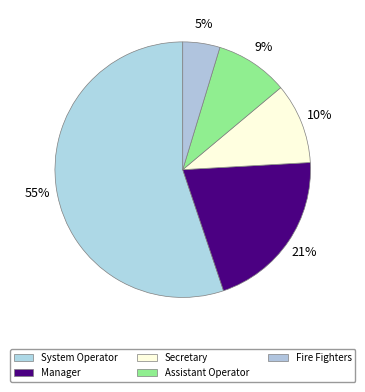

Is Manager the majority of the pie?

No